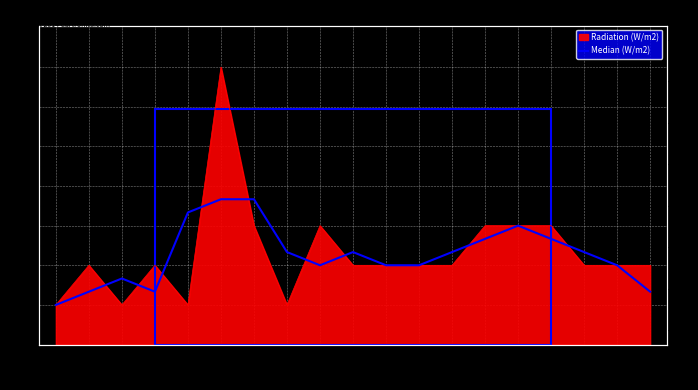

How many data points are less than 2?

5